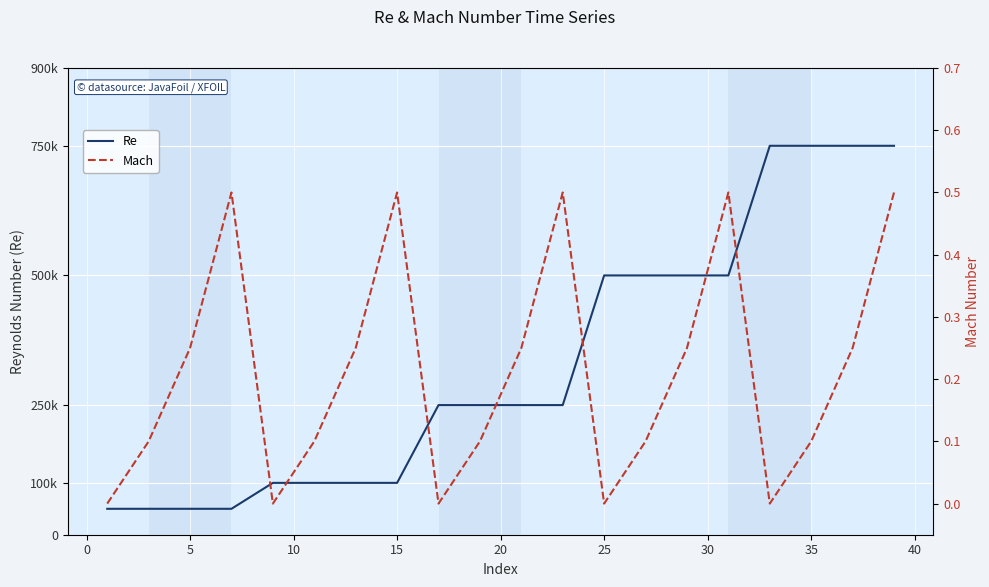

True or false: Mach and Re cross at least once.

False